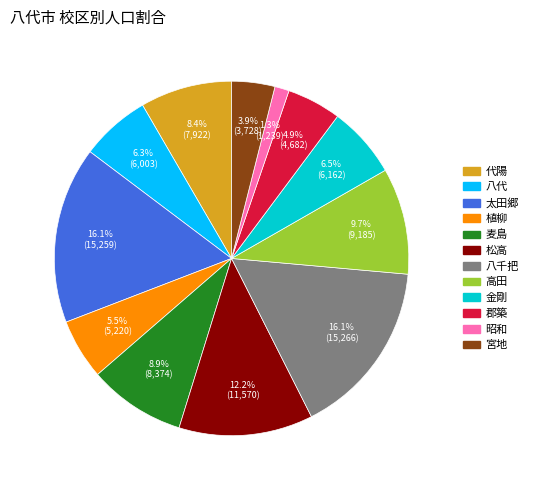

What is the ratio of the value at 宮地 to the value at 郡築?

0.8